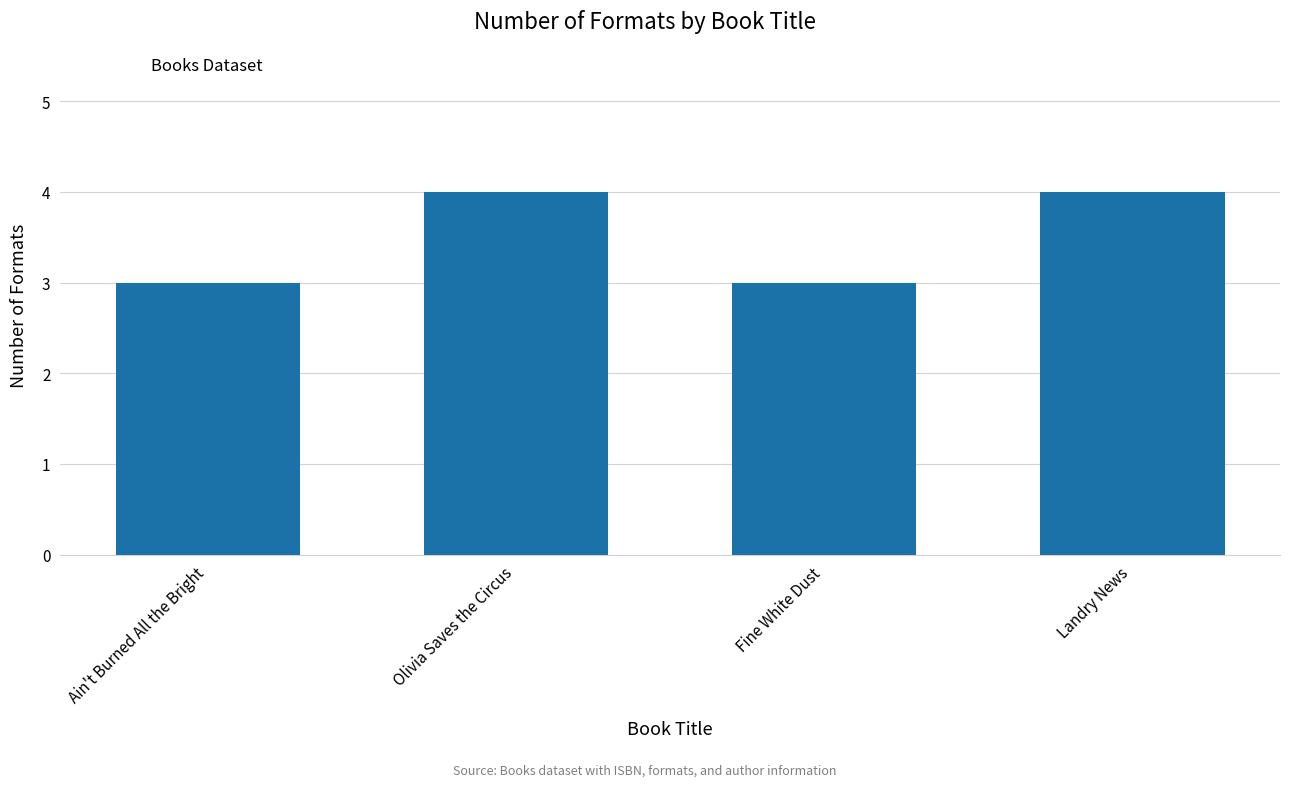

The value at Landry News is 4. True or false?

True